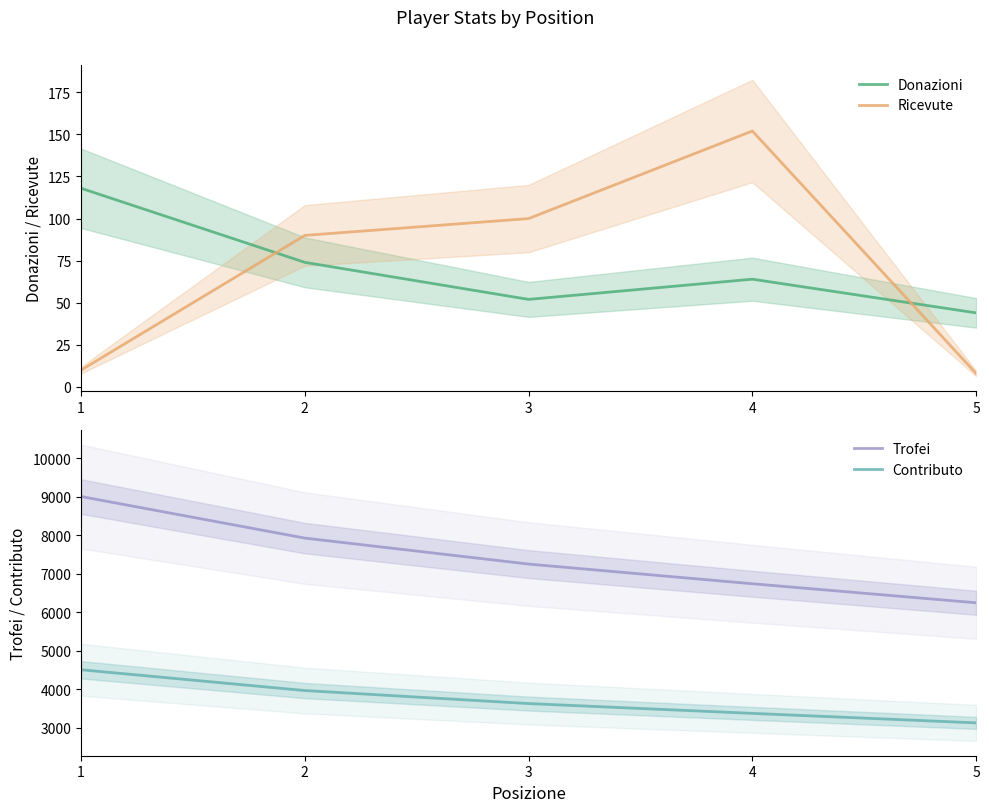

How many values in the Contributo series are below 3622?

2